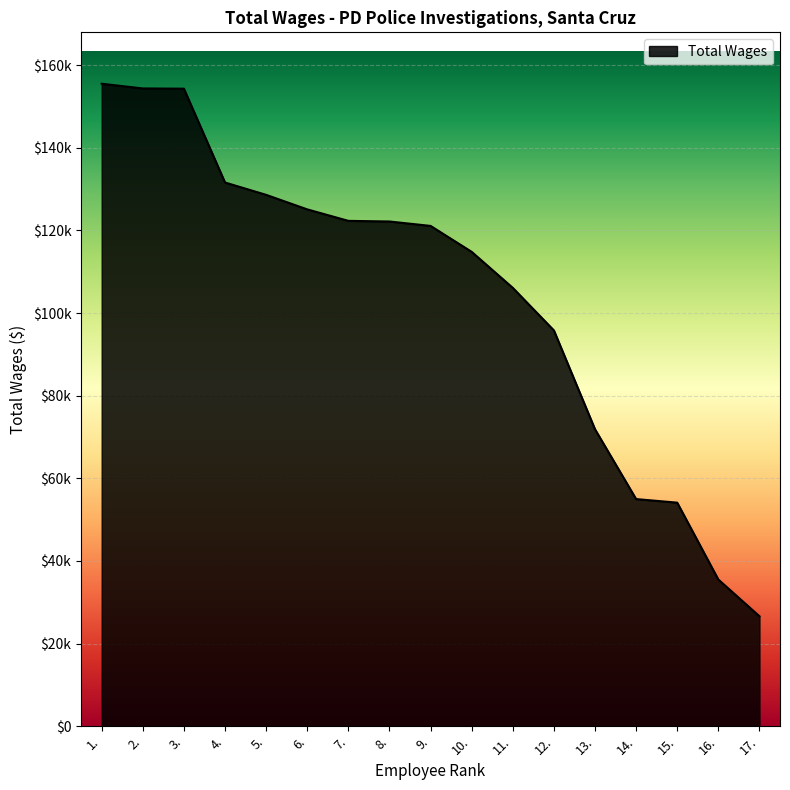

Where is the data nearest to the value 91071?

12.